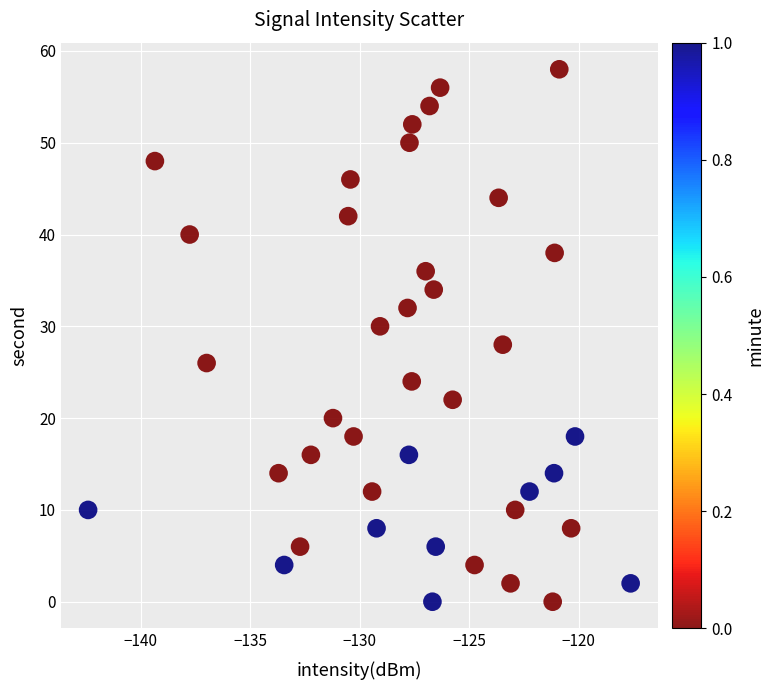

What is the range of Y values (max minus min)?

58